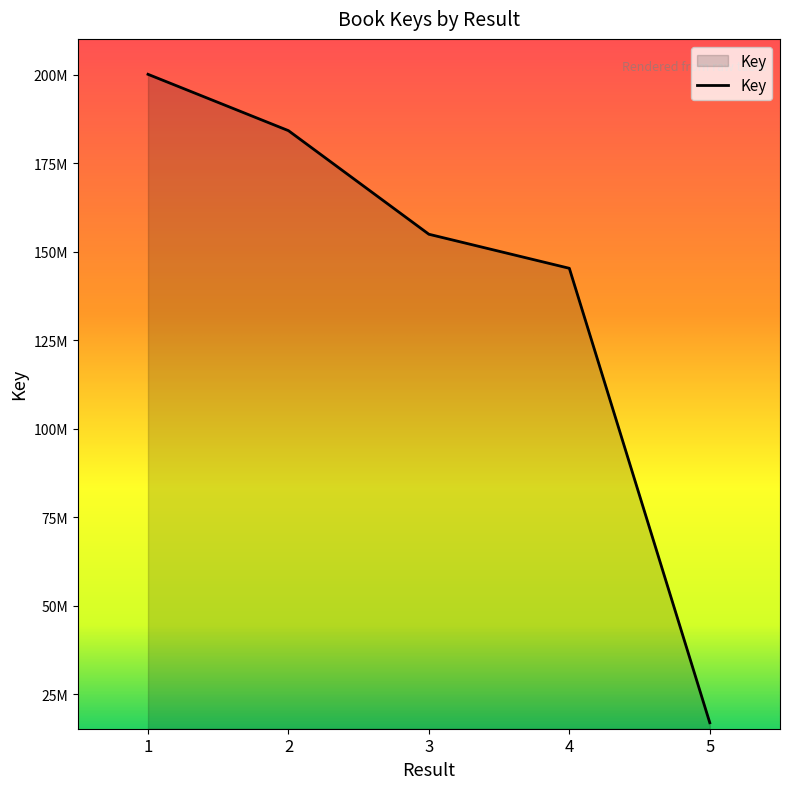

Reading right to left, transcribe all the data shown in this chart.

16922038	145316518	154935156	184205138	200124944